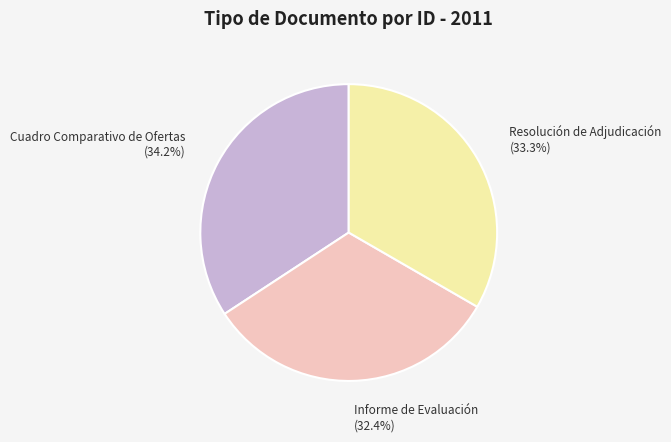

How many slices are in this pie chart?

3